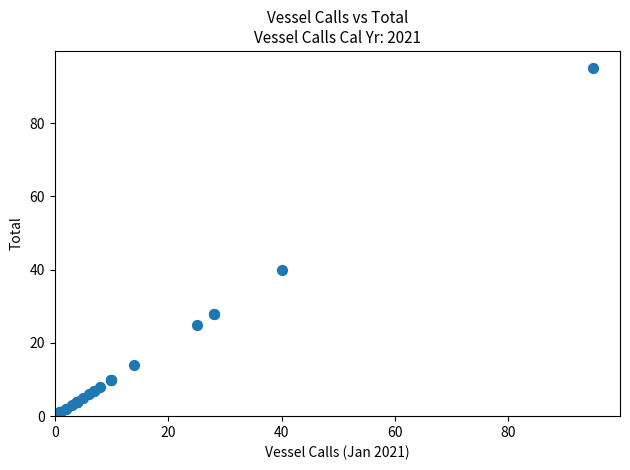

What Y value in the scatter plot is closest to 48?

40